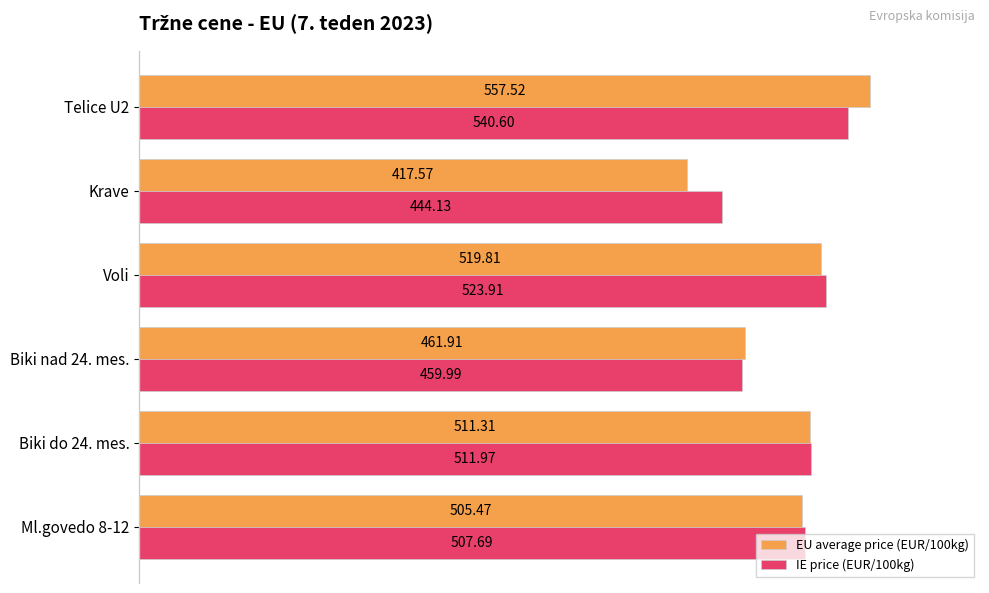

What is the lowest value of the EU average price (EUR/100kg) series?

417.6